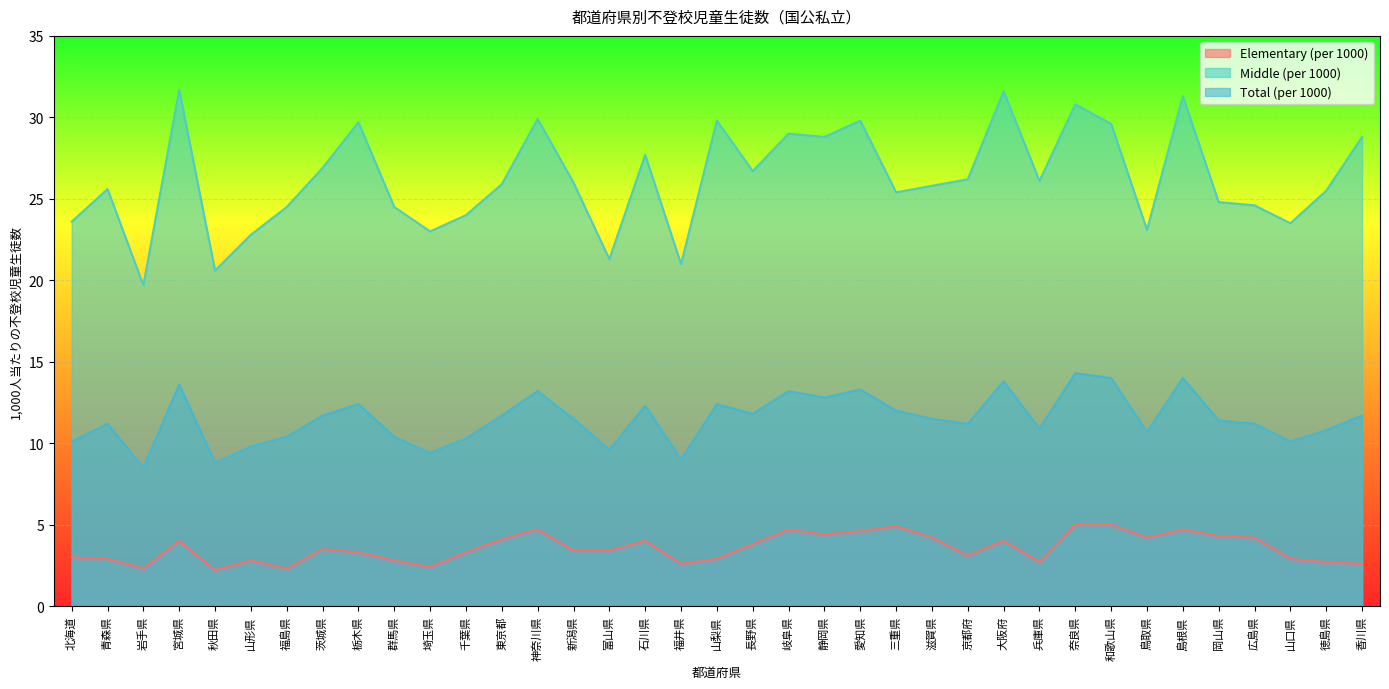

Which category has the lowest value in the Elementary (per 1000) series?

秋田県